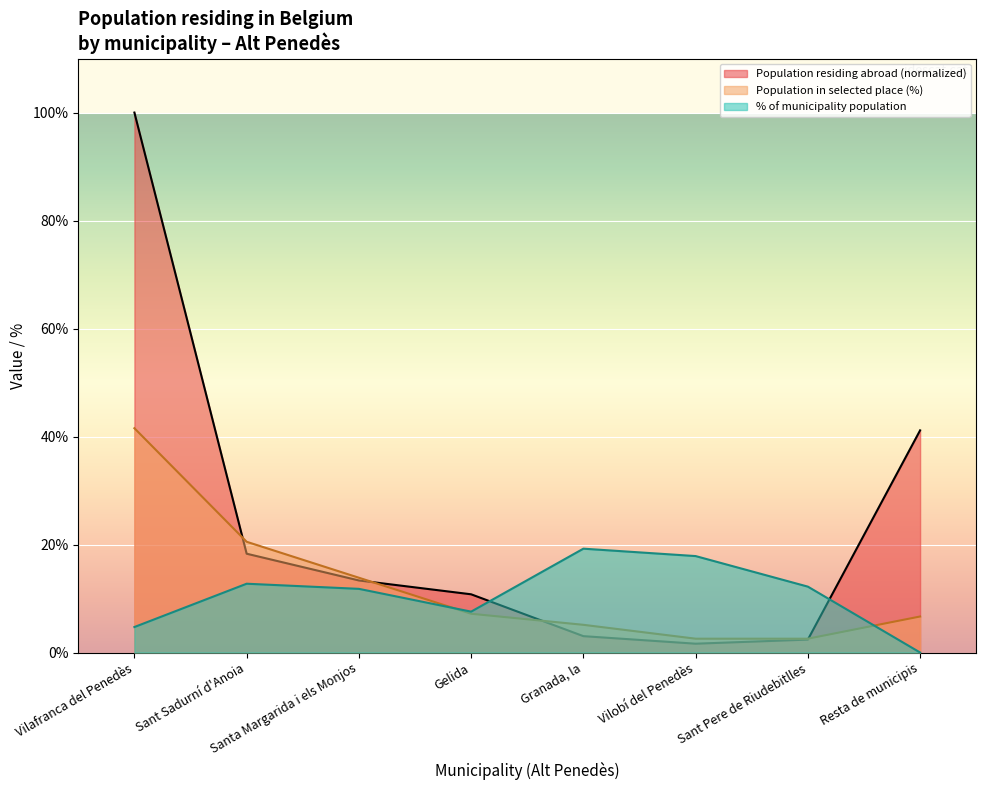

True or false: % of municipality has a value of 7.6 at Gelida.

True